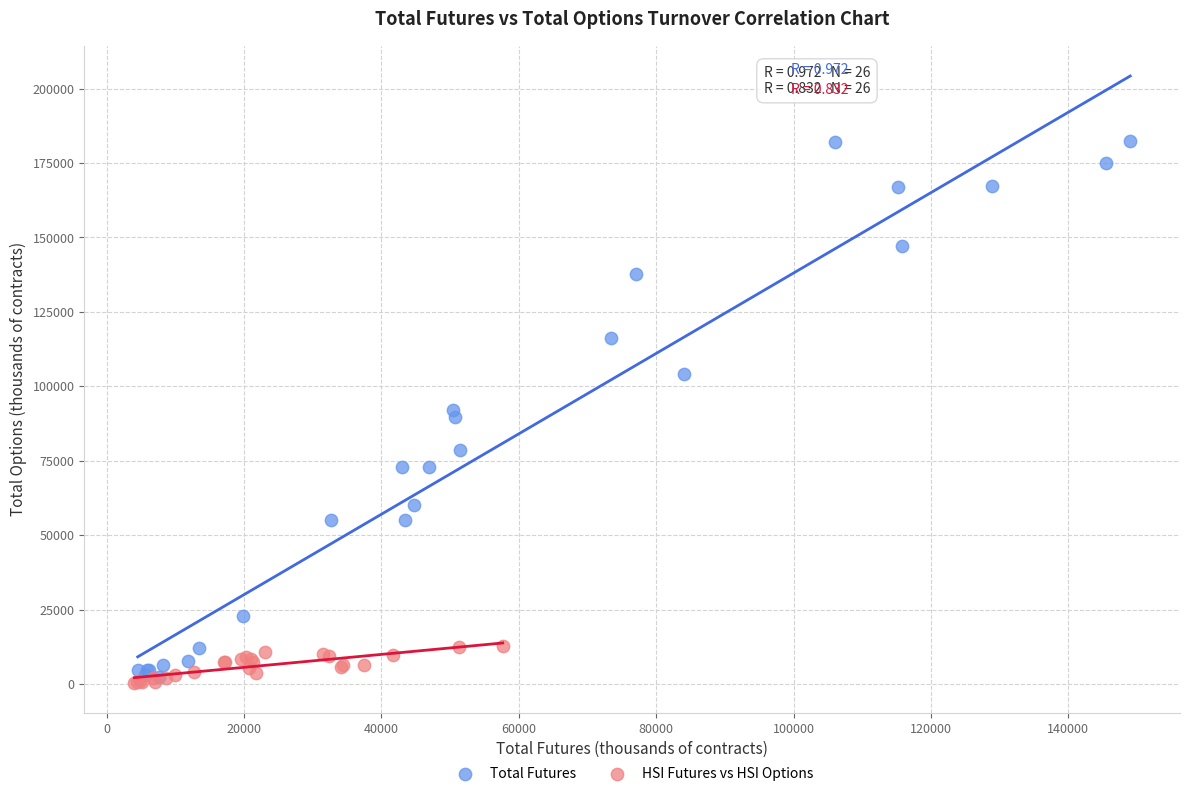

Which series contains the highest Y value?

Total Futures